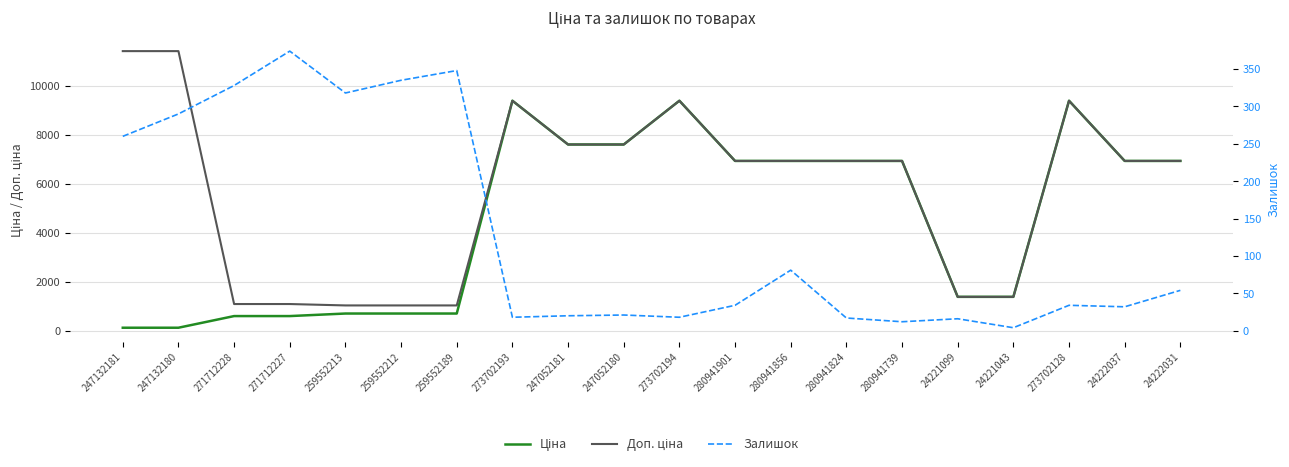

At which label is Доп. ціна closest to 6217?

280941901